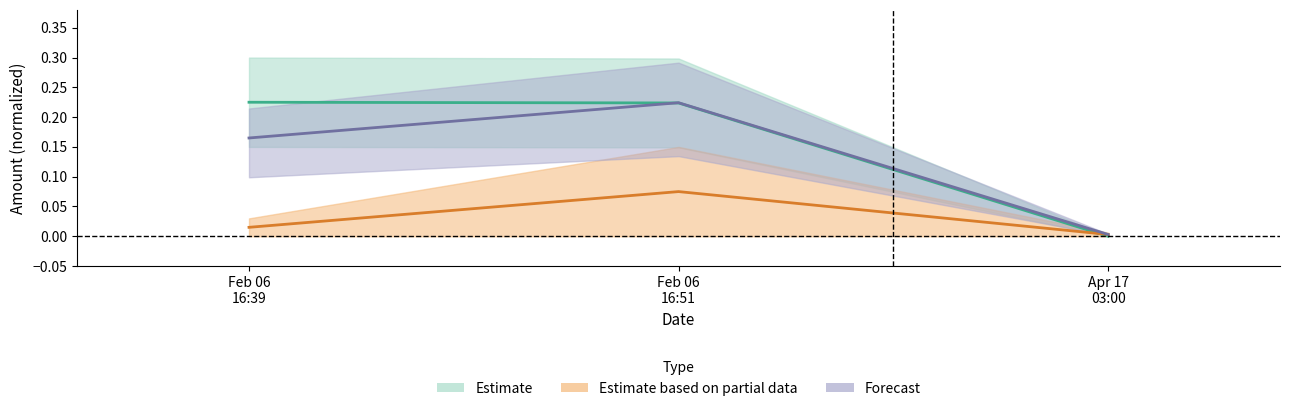

What is the average value of the BlockHeight series?

0.1